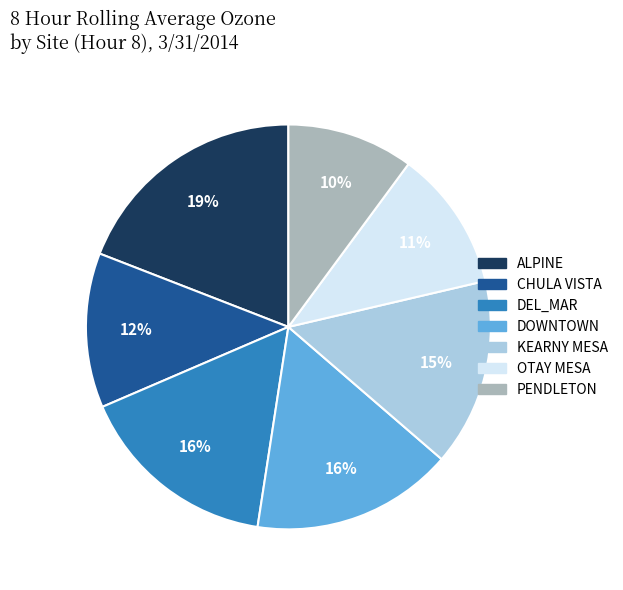

How many segments does this pie chart have?

7